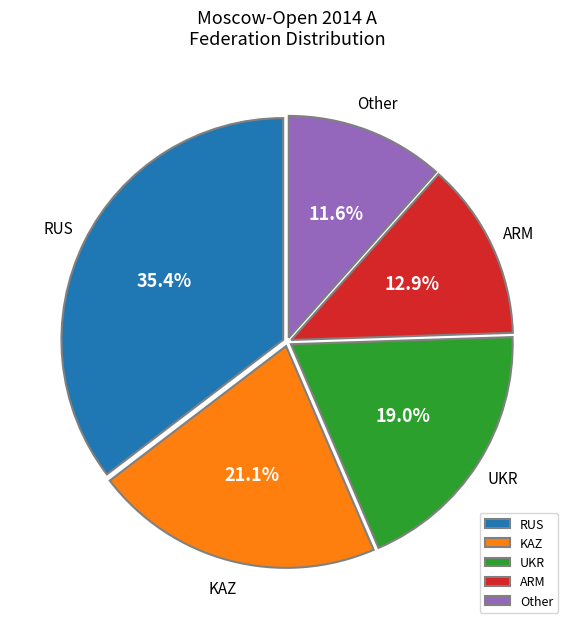

To the nearest percent, what is the average slice percentage?

20%